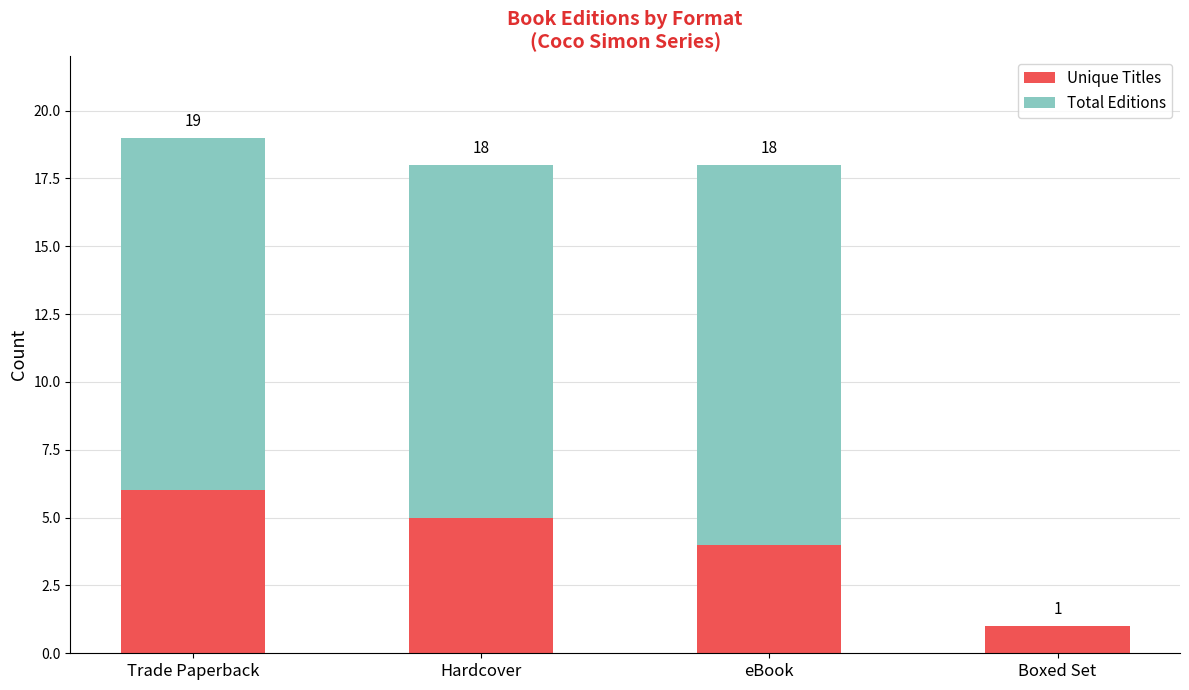

Does the chart contain stacked bars?

Yes